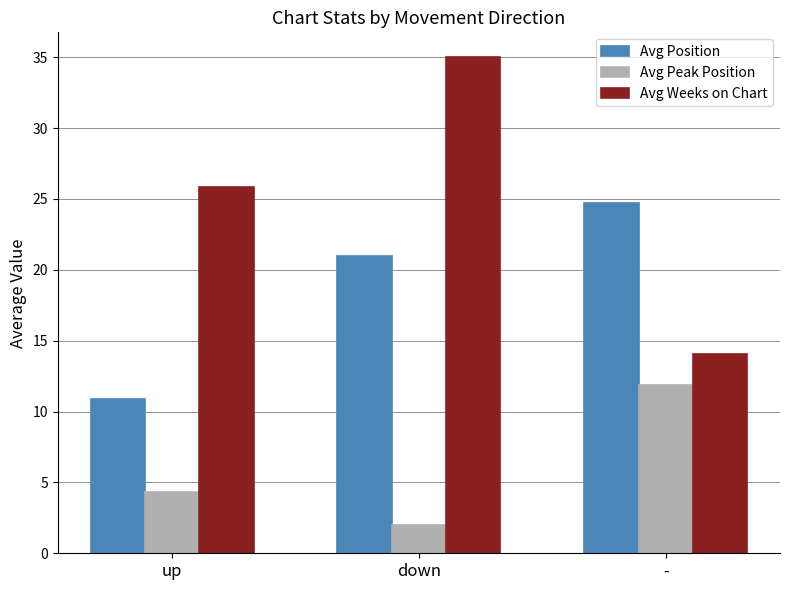

What position from the left is up?

1